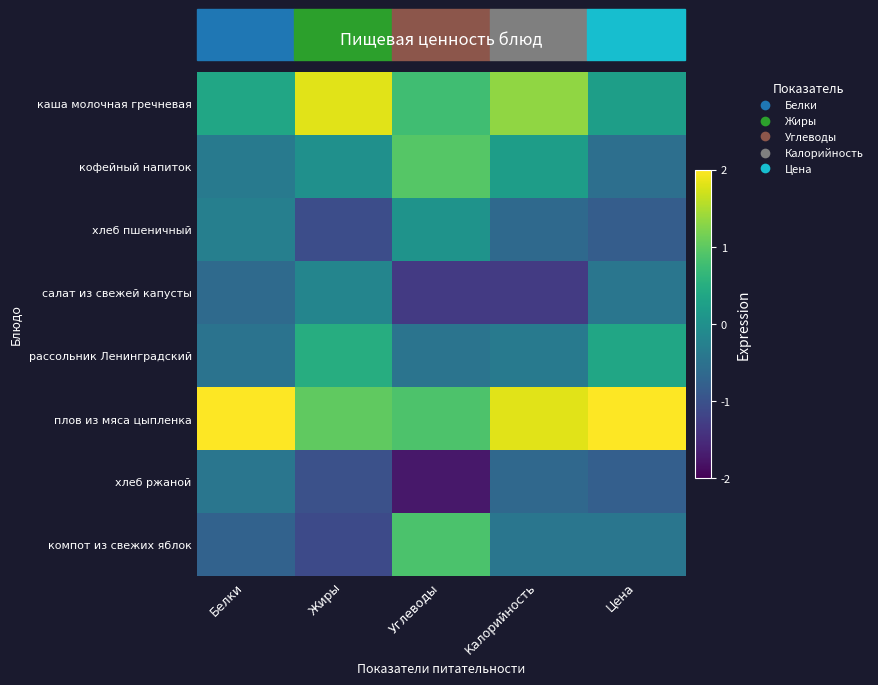

Reading left to right, extract all data points from this chart.

каша молочная гречневая: Белки=0.4	Жиры=1.8	Углеводы=0.8	Калорийность=1.3	Цена=0.2
кофейный напиток: Белки=-0.4	Жиры=0.0	Углеводы=0.9	Калорийность=0.2	Цена=-0.5
хлеб пшеничный: Белки=-0.3	Жиры=-1.0	Углеводы=0.1	Калорийность=-0.6	Цена=-0.8
салат из свежей капусты: Белки=-0.6	Жиры=-0.2	Углеводы=-1.3	Калорийность=-1.3	Цена=-0.4
рассольник Ленинградский: Белки=-0.5	Жиры=0.5	Углеводы=-0.5	Калорийность=-0.4	Цена=0.4
плов из мяса цыпленка: Белки=2.5	Жиры=1.0	Углеводы=0.9	Калорийность=1.8	Цена=2.4
хлеб ржаной: Белки=-0.4	Жиры=-1.0	Углеводы=-1.7	Калорийность=-0.7	Цена=-0.8
компот из свежих яблок: Белки=-0.7	Жиры=-1.1	Углеводы=0.9	Калорийность=-0.4	Цена=-0.4